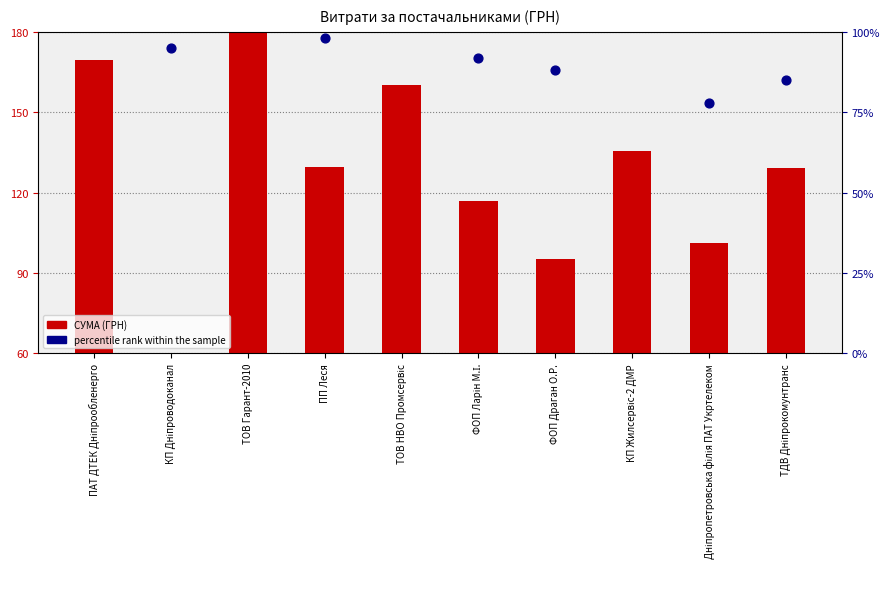

Which series reaches the minimum Y coordinate?

СУМА (ГРН)